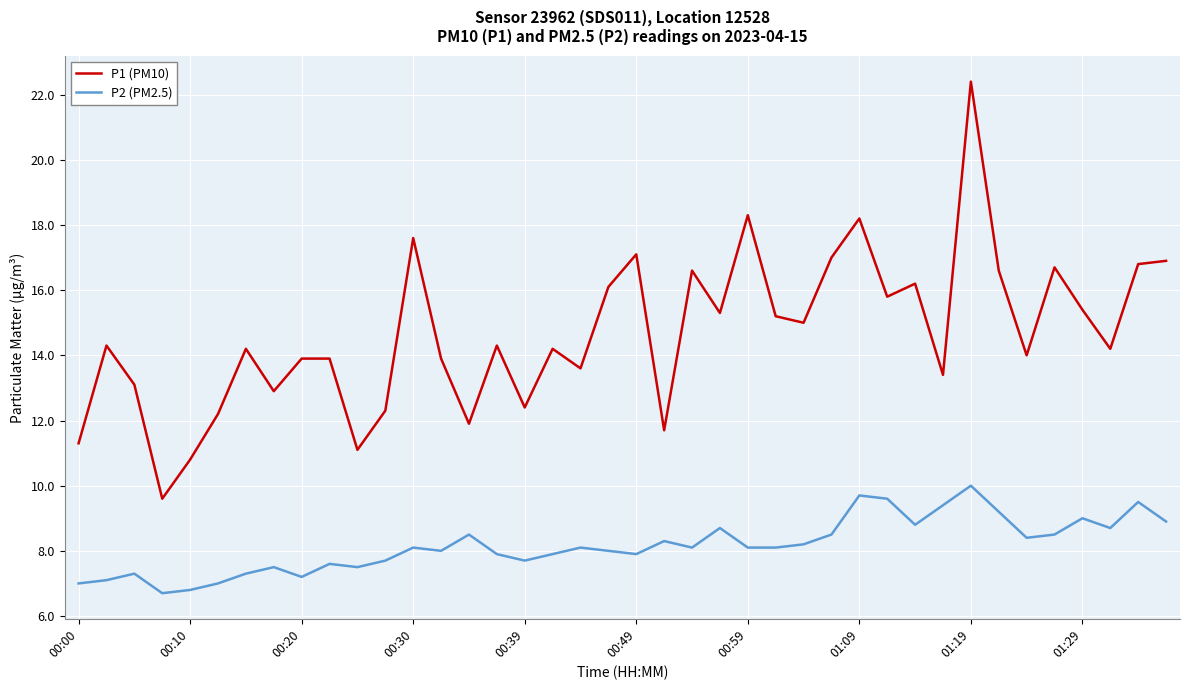

Does the chart have visible grid lines?

Yes